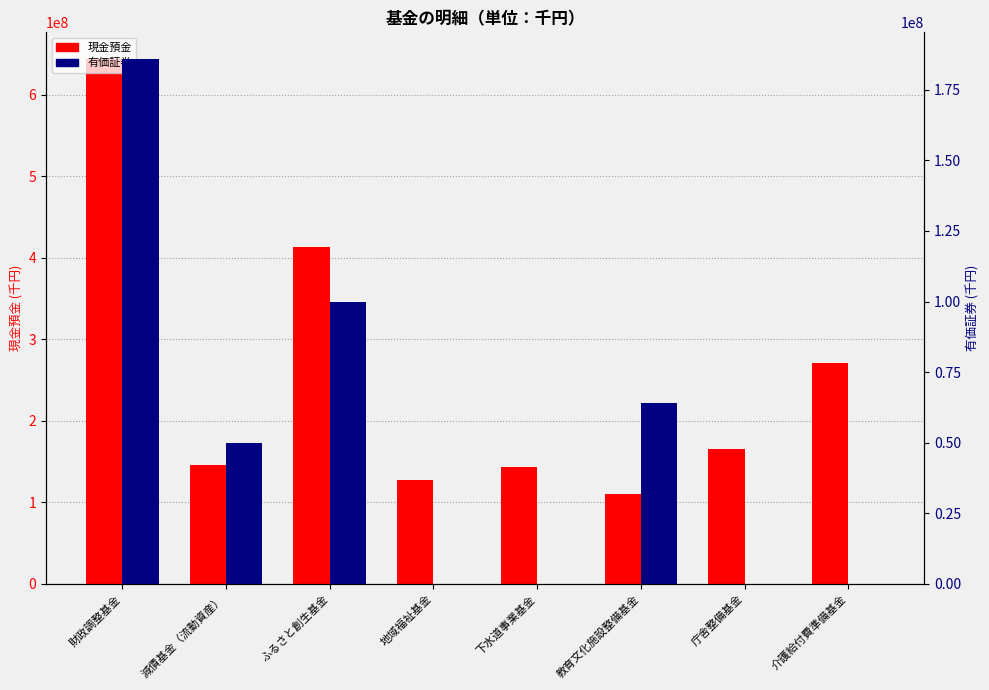

Reading left to right, list all the values displayed in this chart.

現金預金: 財政調整基金=644385522	減債基金（流動資産）=145588833	ふるさと創生基金=412897648	地域福祉基金=127772812	下水道事業基金=142950451	教育文化施設整備基金=110897352	庁舎整備基金=165444247	介護給付費準備基金=270936602
有価証券: 財政調整基金=186000000	減債基金（流動資産）=50000000	ふるさと創生基金=100000000	地域福祉基金=0	下水道事業基金=0	教育文化施設整備基金=64000000	庁舎整備基金=0	介護給付費準備基金=0